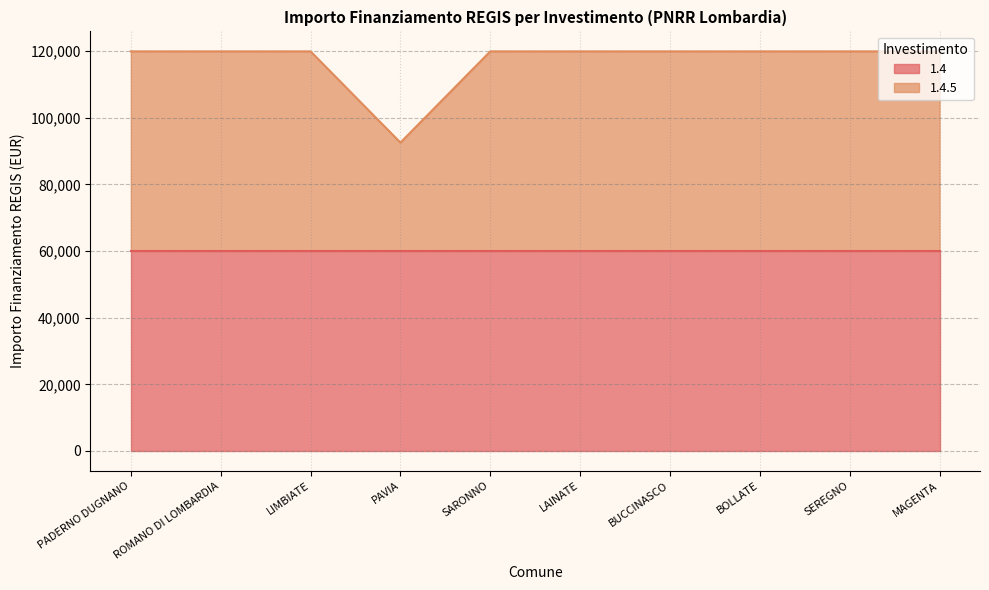

Rank the categories by value from lowest to highest.

PAVIA, PADERNO DUGNANO, ROMANO DI LOMBARDIA, LIMBIATE, SARONNO, LAINATE, BUCCINASCO, BOLLATE, SEREGNO, MAGENTA